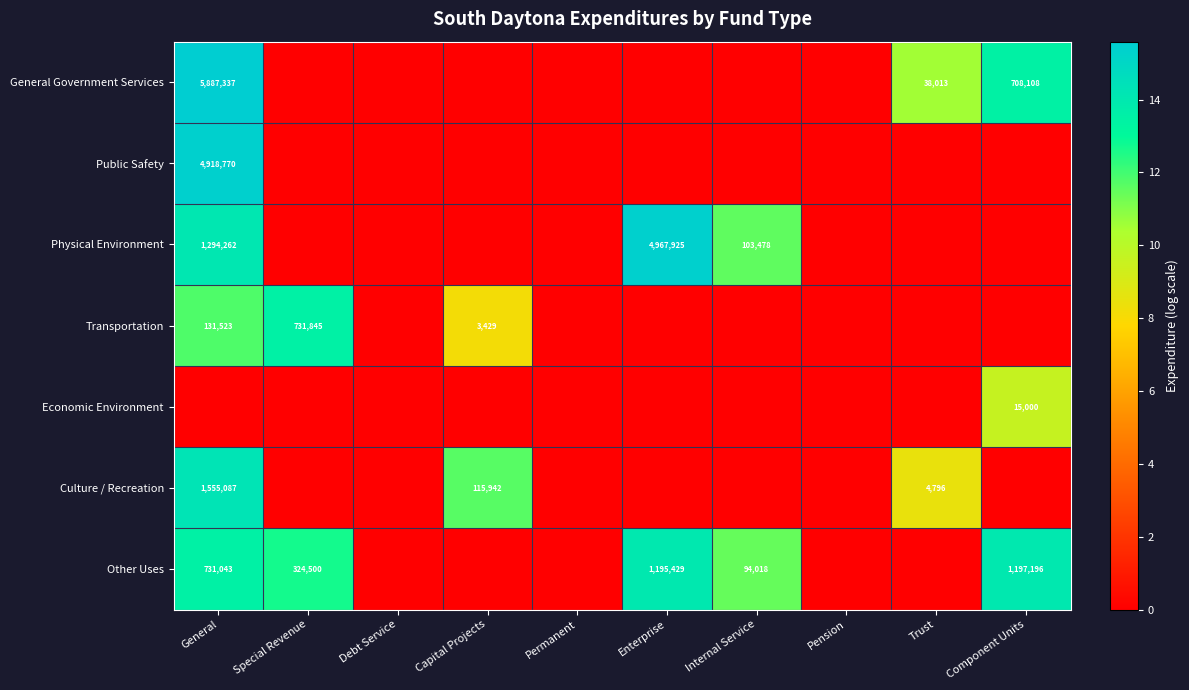

Is it true that Transportation equals 131523 at General?

True